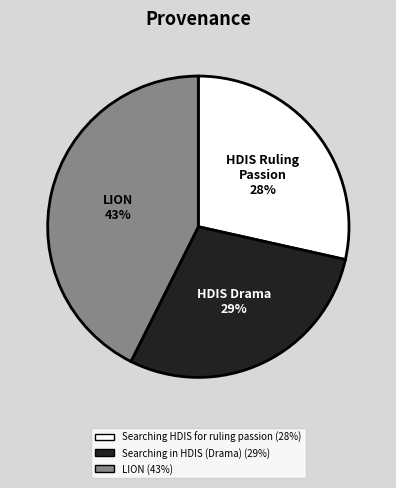

To the nearest percent, what is the average slice percentage?

33%